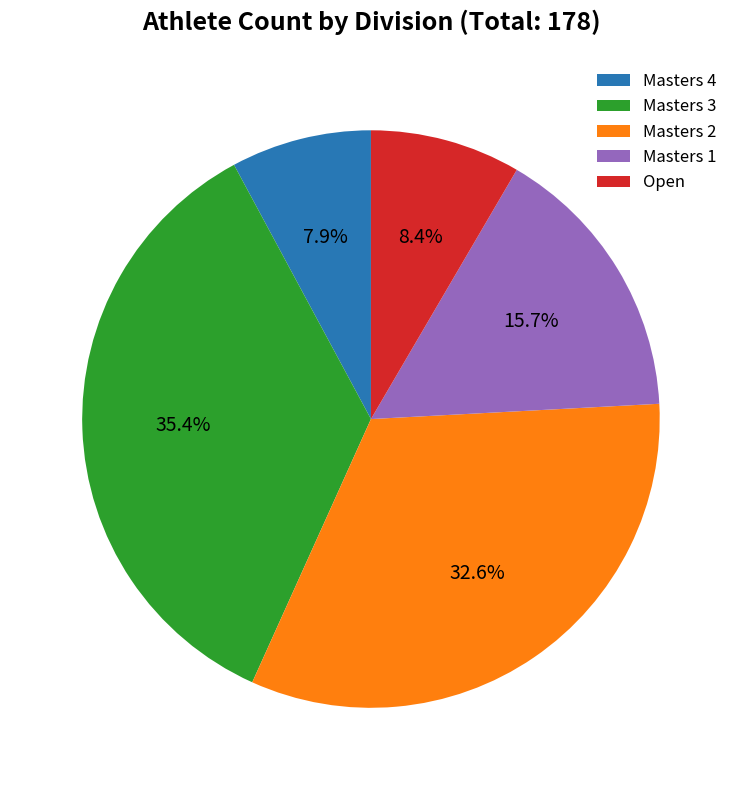

Which category has the biggest portion of the pie?

Masters 3